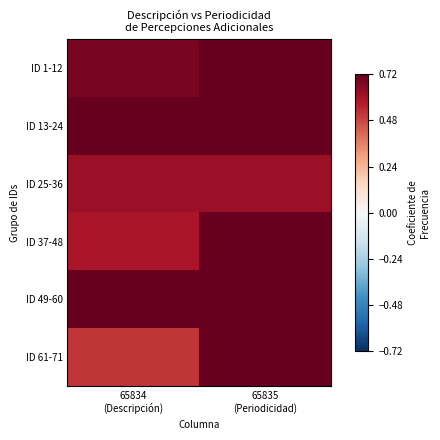

Which series has the widest spread of values?

ID 61-71